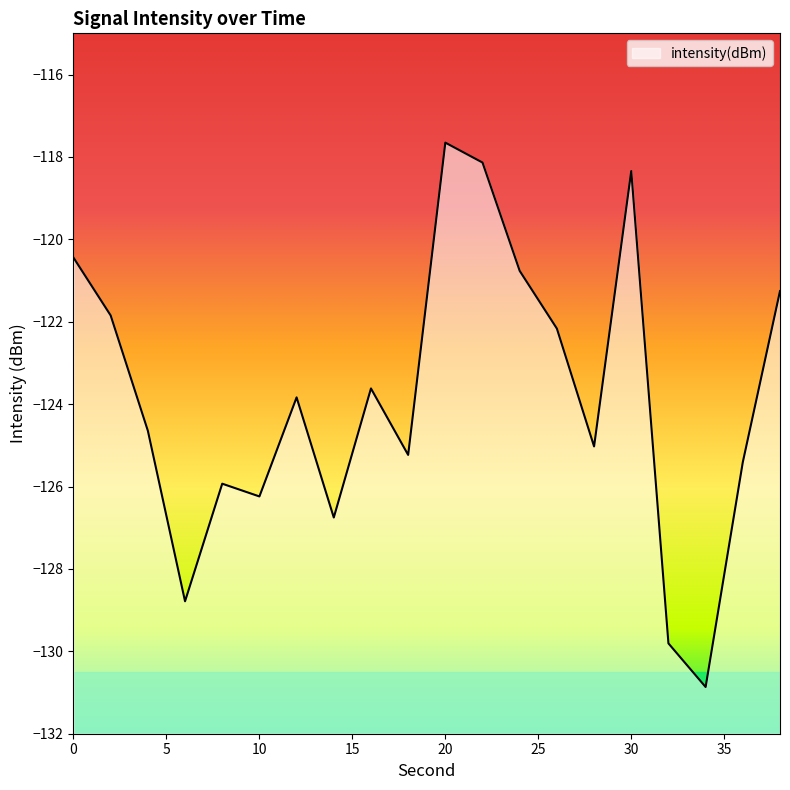

Read the value at 36.

-125.4